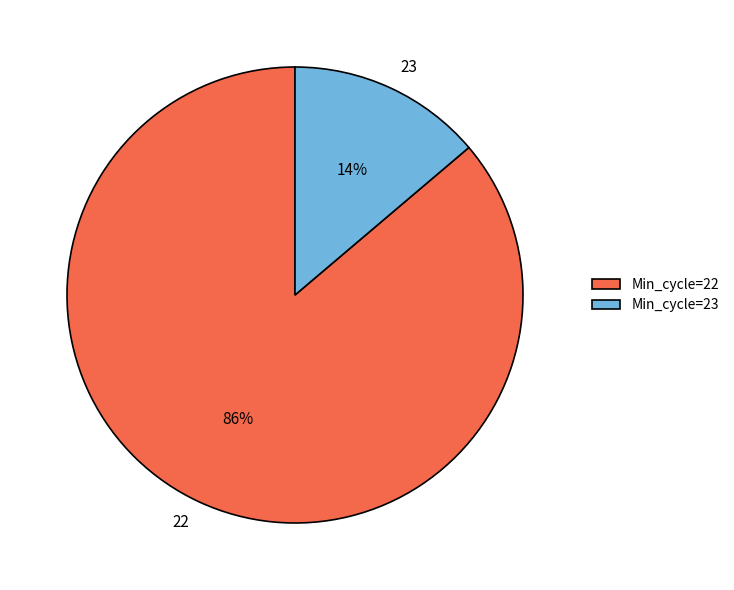

To the nearest percent, what is the difference between the largest and smallest slice percentages?

72%